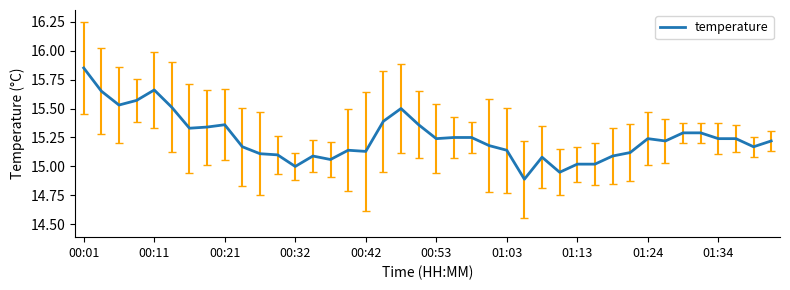

What is the difference between the maximum and minimum values?

1.0